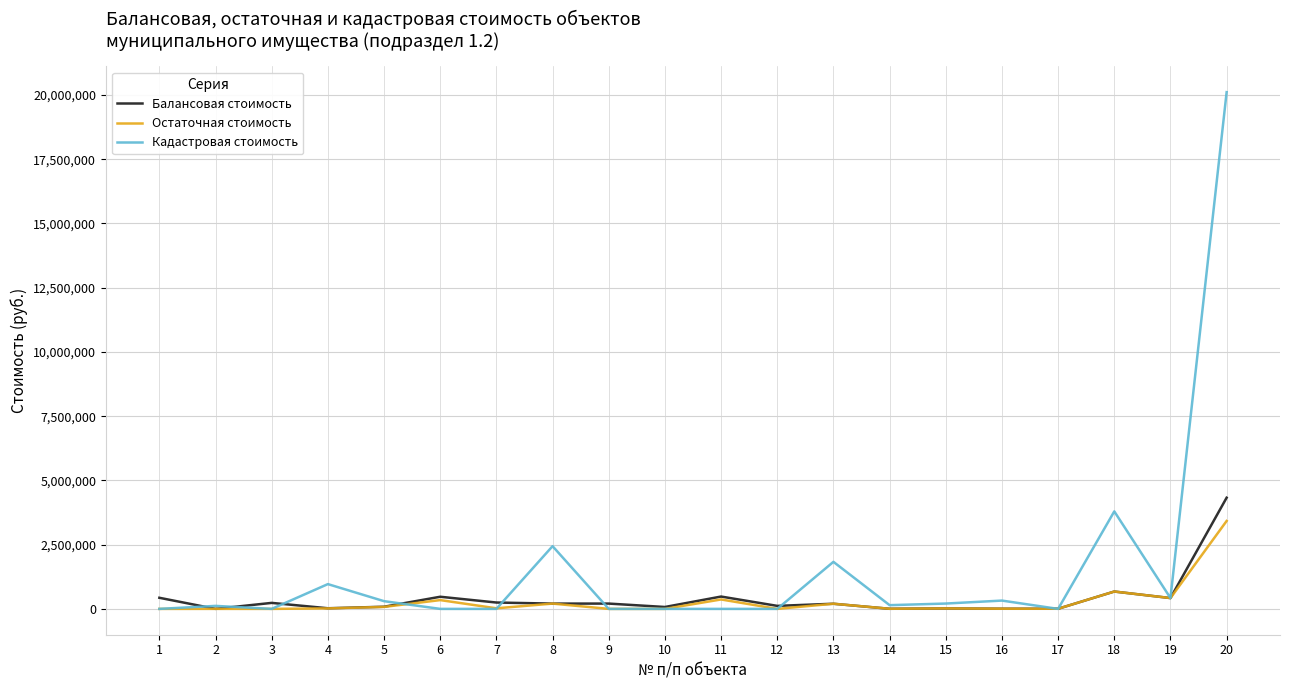

Which series has the widest spread of values?

Кадастровая стоимость